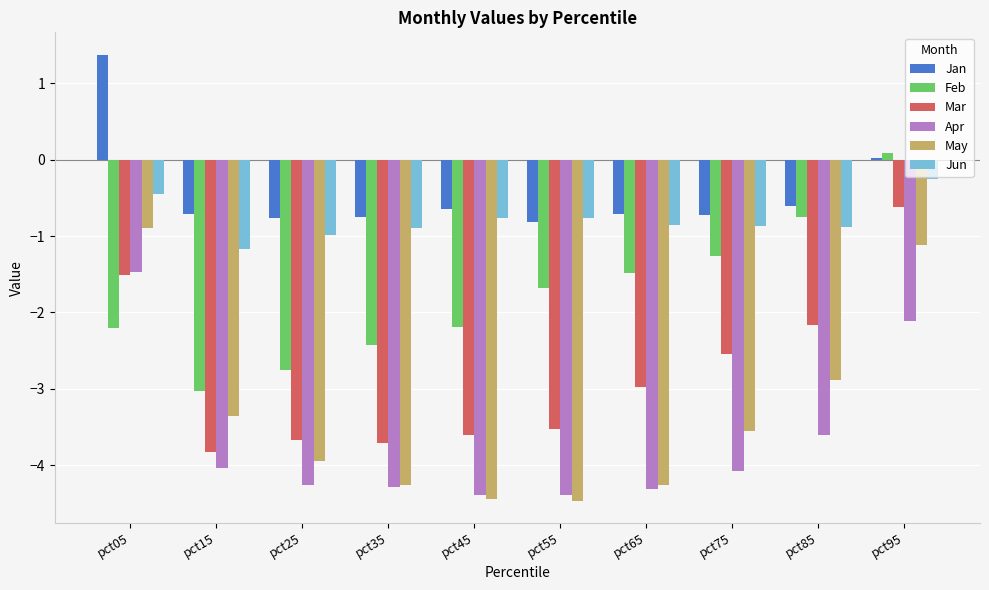

Between pct05 and pct45, which series saw the biggest shift?

May